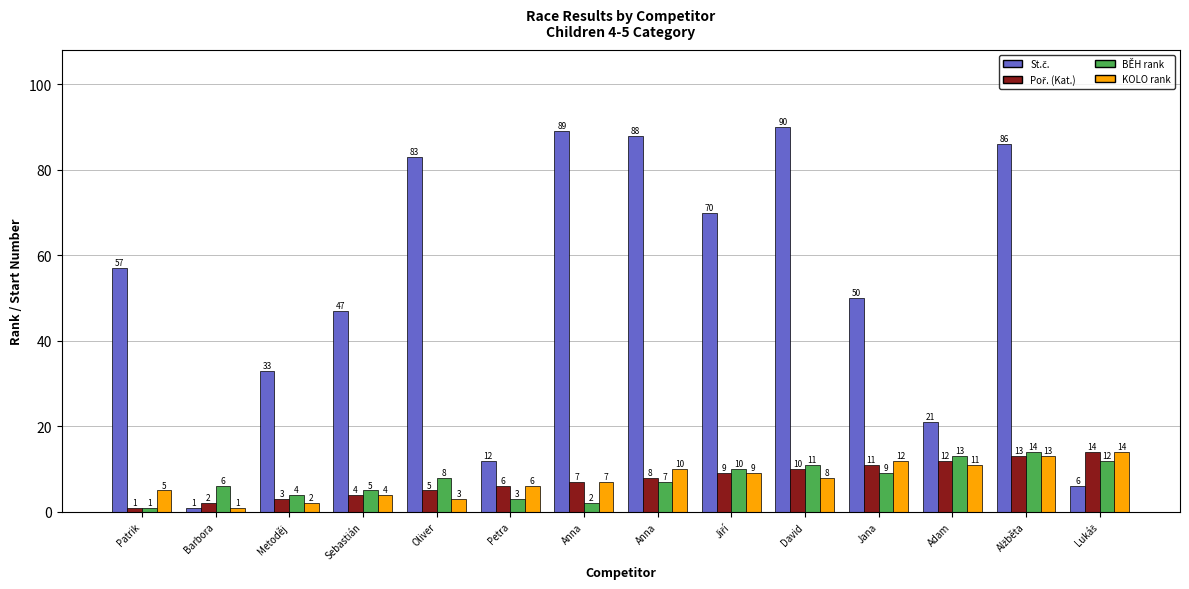

Reading right to left, extract all data points from this chart.

St.č.: 6	86	21	50	90	70	88	89	12	83	47	33	1	57
Poř. (Kat.): 14	13	12	11	10	9	8	7	6	5	4	3	2	1
BĚH rank: 12	14	13	9	11	10	7	2	3	8	5	4	6	1
KOLO rank: 14	13	11	12	8	9	10	7	6	3	4	2	1	5